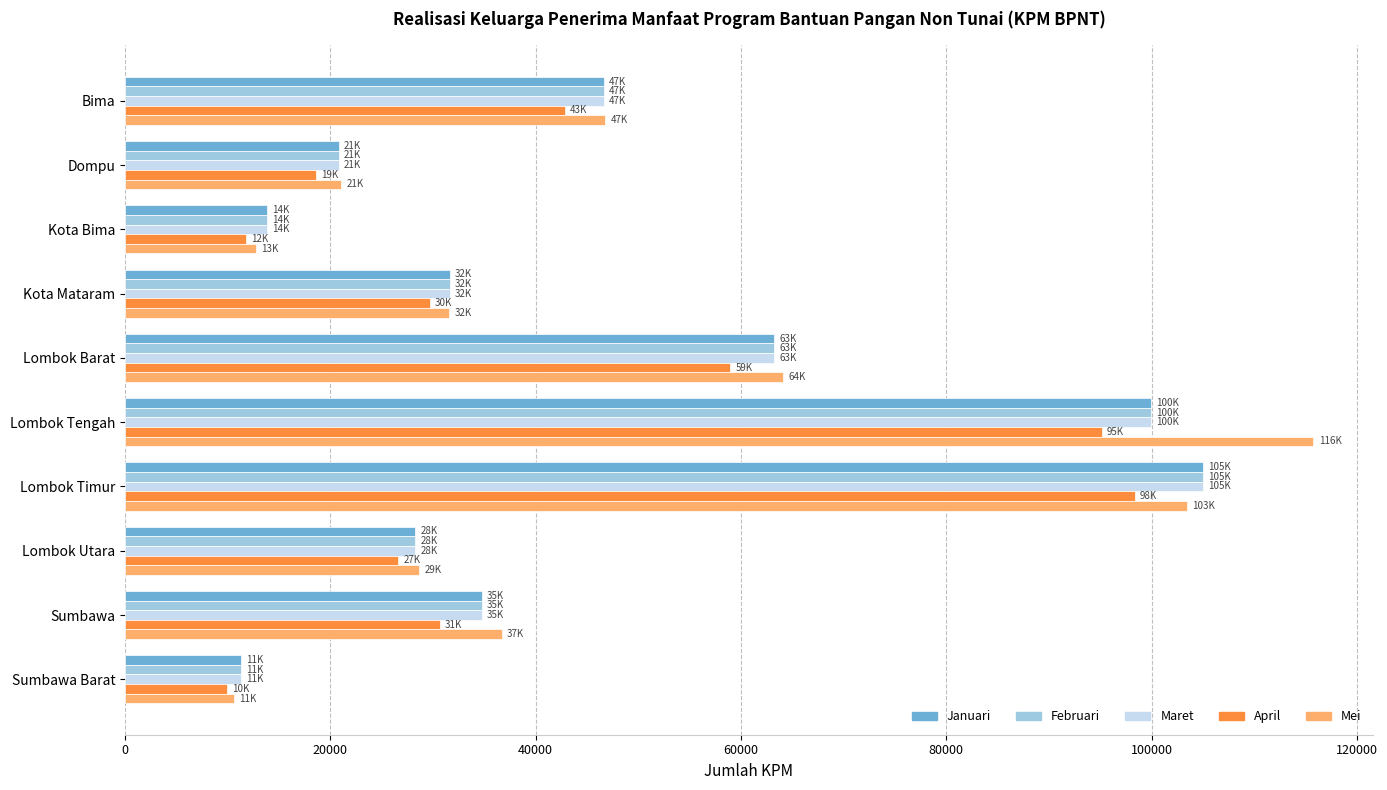

Which series has the widest spread of values?

Mei